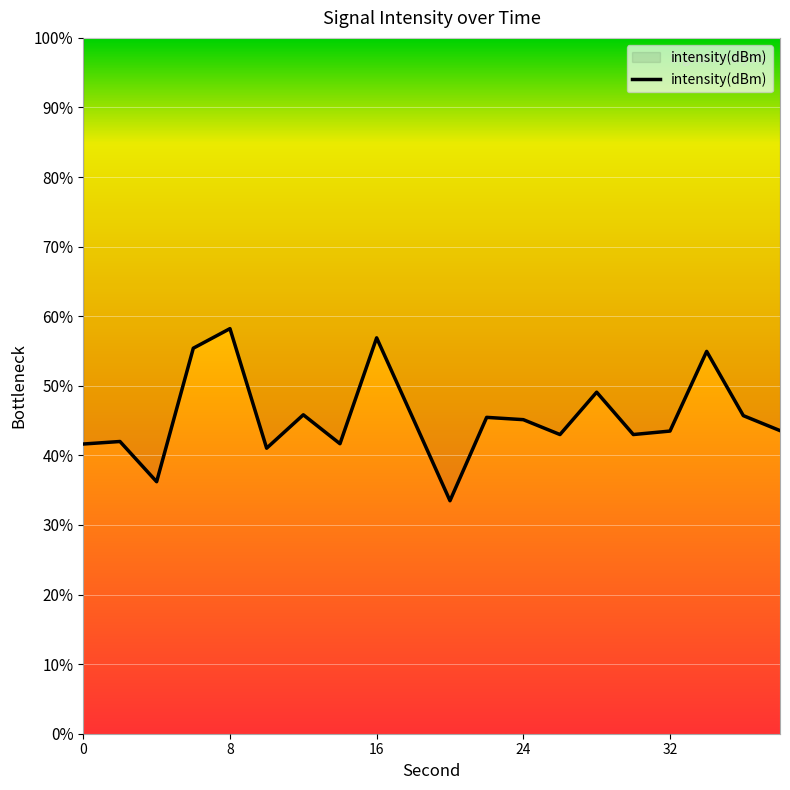

Does the chart have visible grid lines?

Yes